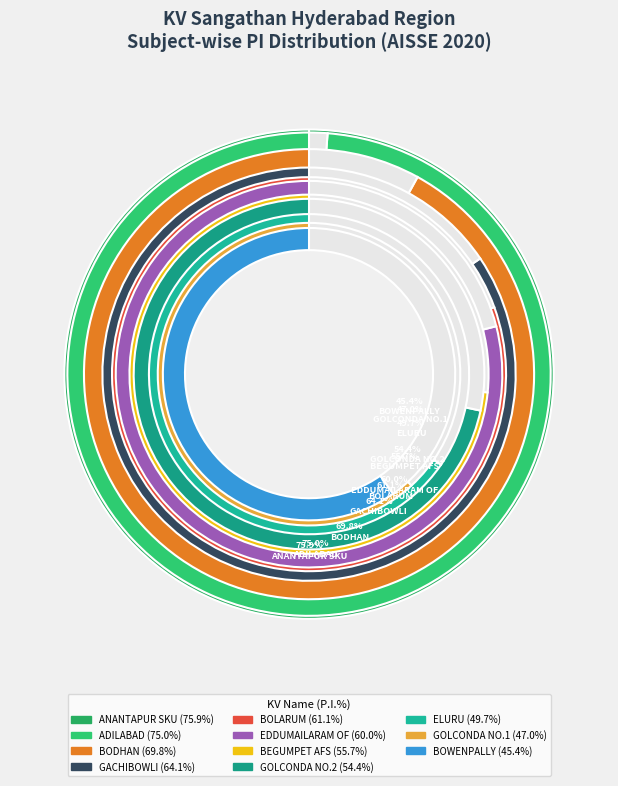

Which has a higher value, ADILABAD or ELURU?

ADILABAD